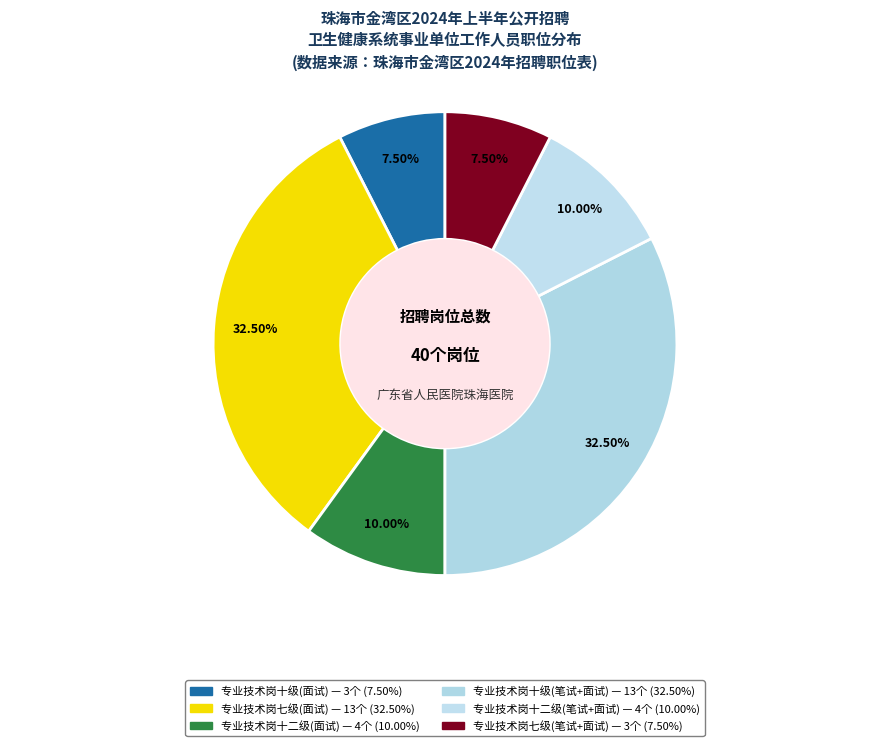

How many segments does this pie chart have?

6